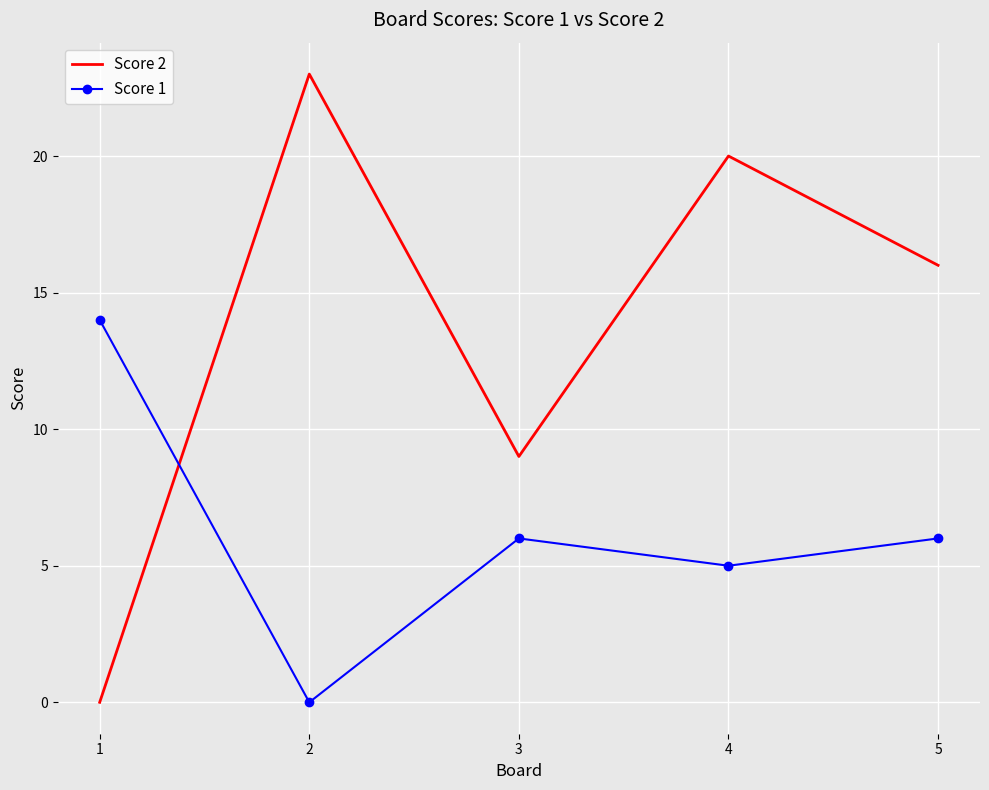

What is the total value across all series at 3?

15